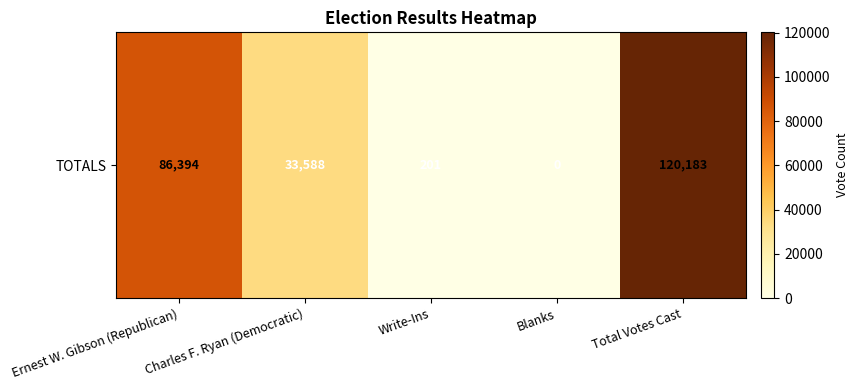

How many distinct data groups are displayed?

1